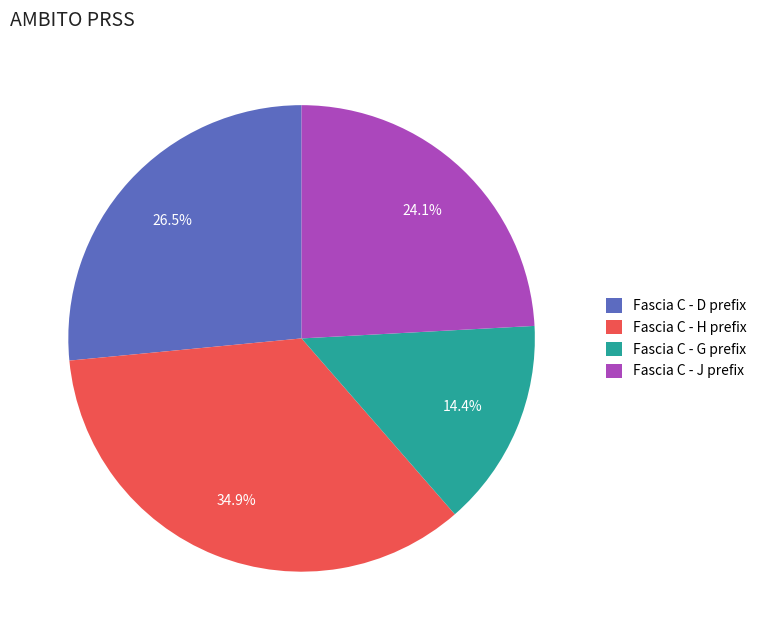

Which has a higher value, Fascia C - G prefix or Fascia C - D prefix?

Fascia C - D prefix